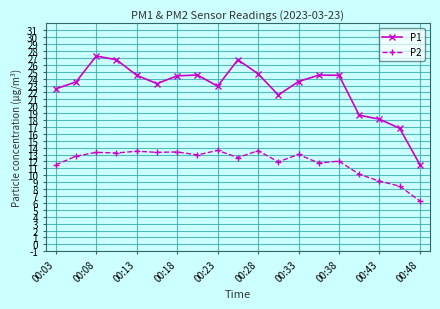

What is the sum of all P2 values?

226.5